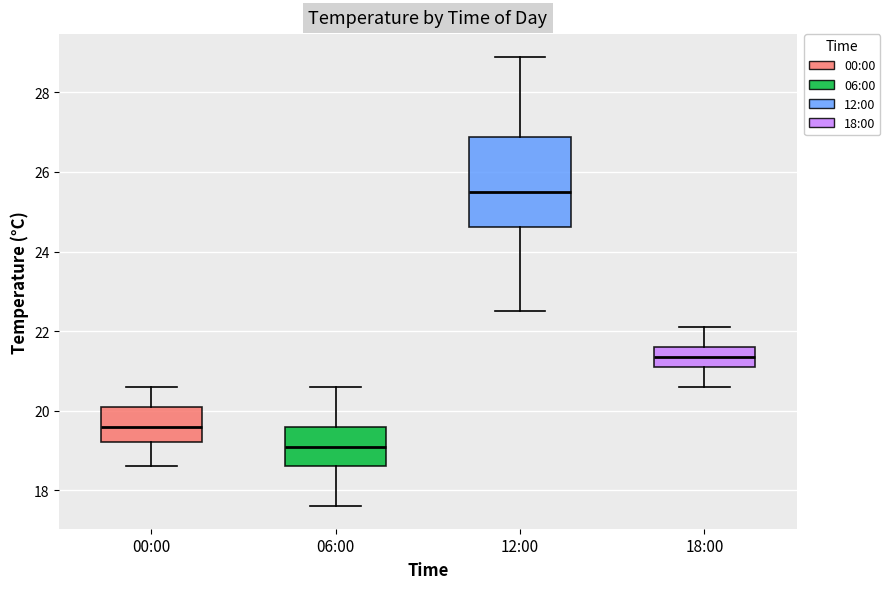

Comparing the boxes themselves (not the whiskers), which one is the tallest?

12:00